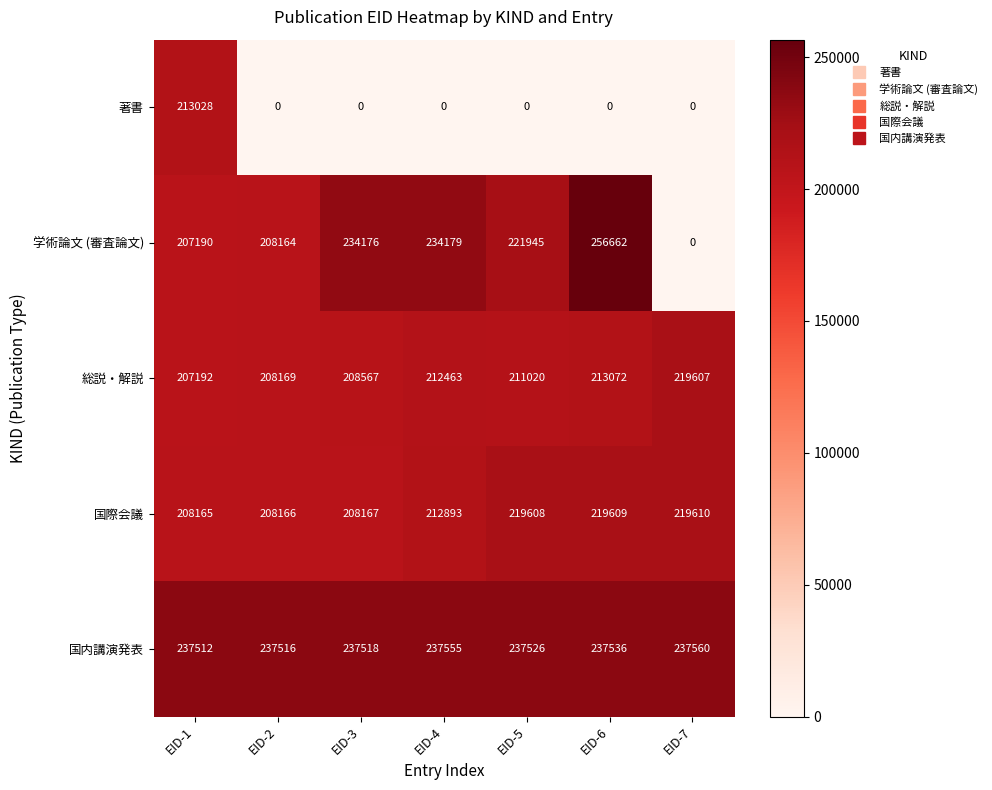

What is the difference between the maximum and minimum values in the 著書 series?

213028